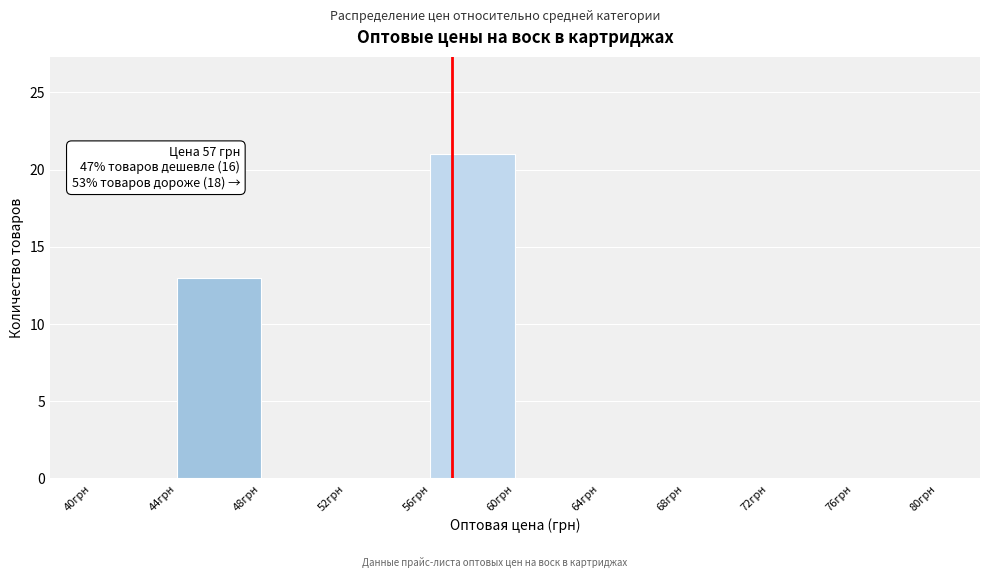

Which range on the x-axis has the tallest bar?

56 to 60